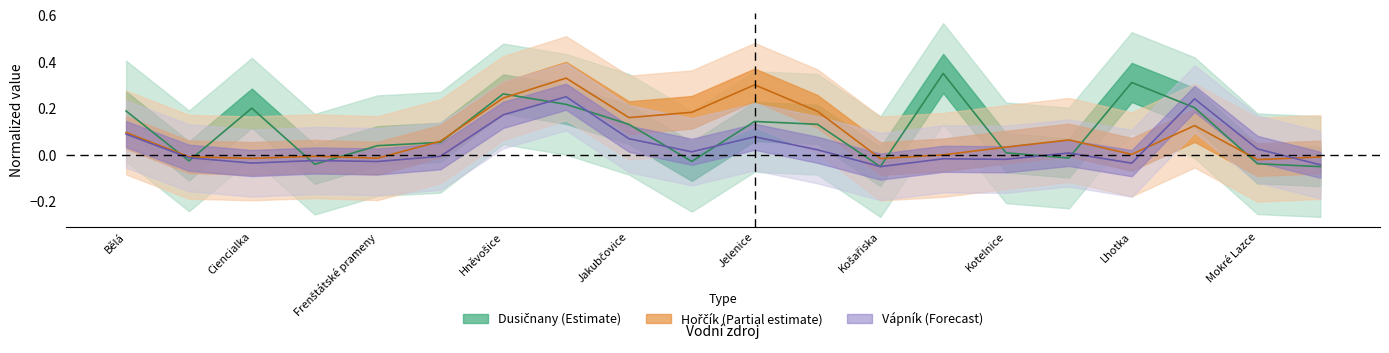

How many times do Hořčík and Vápník cross each other?

2